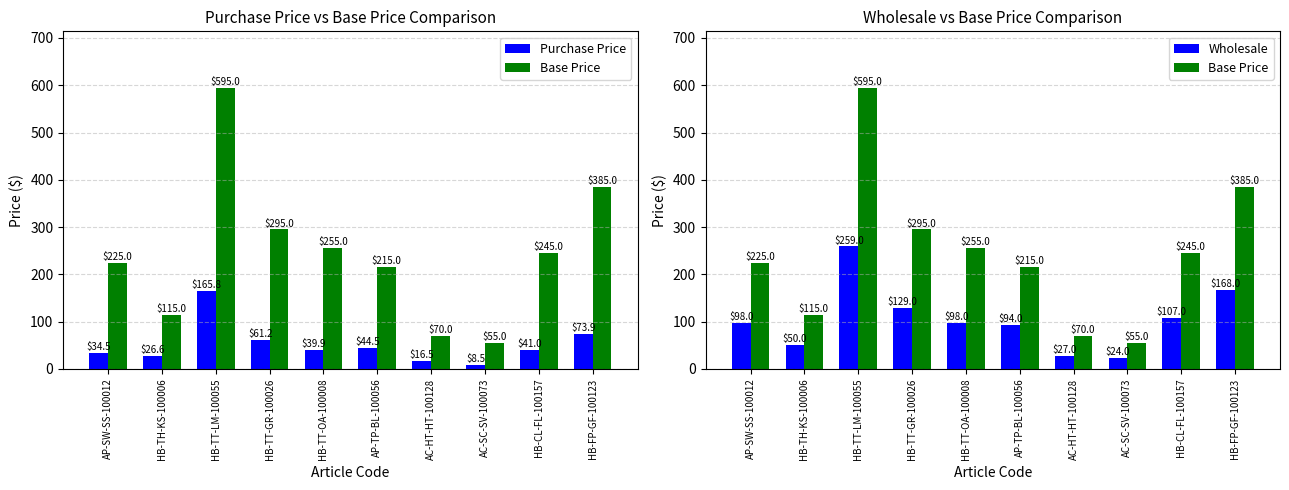

Which label corresponds to the smallest value in the chart?

AC-SC-SV-100073